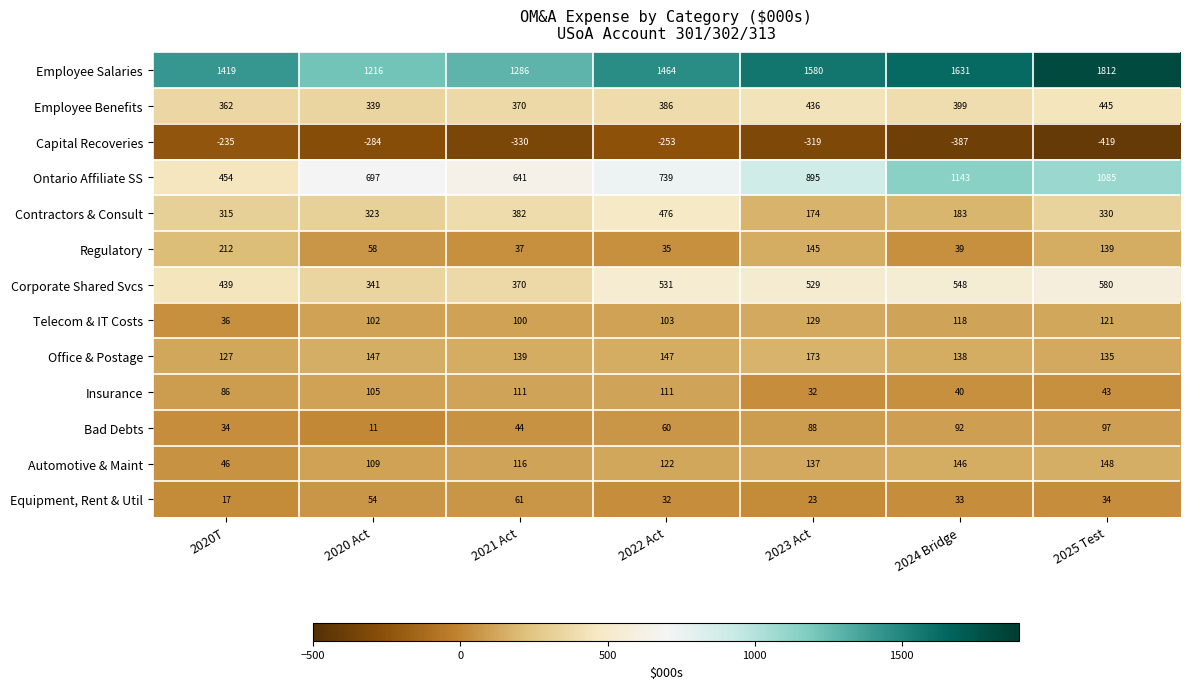

Count the number of categories in the chart.

7